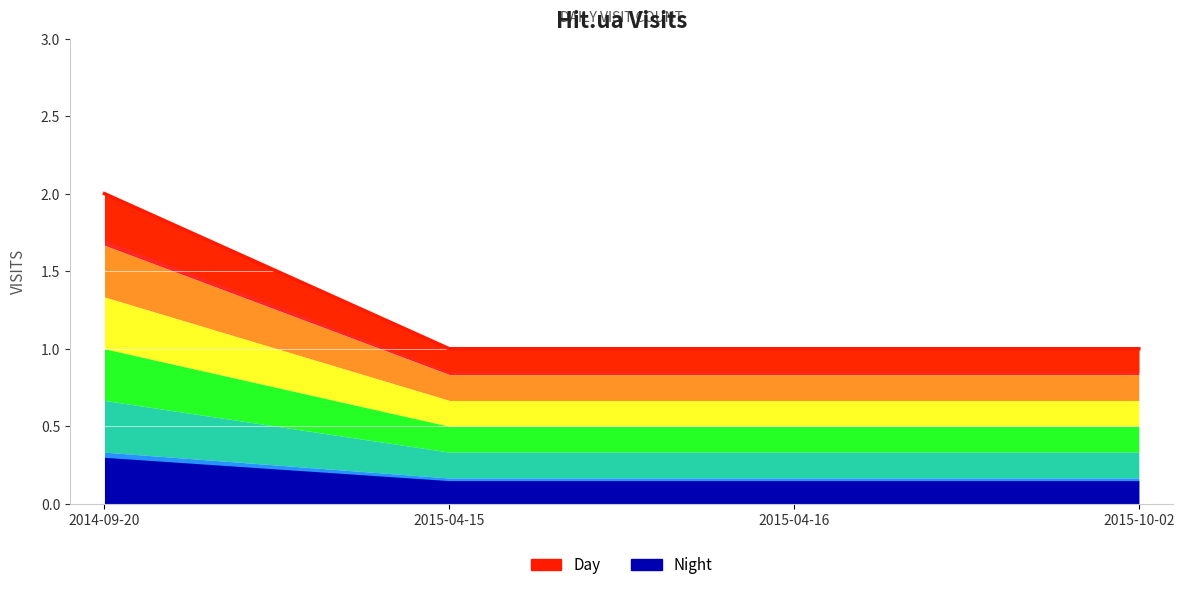

What position from the right is 2015-10-02?

1